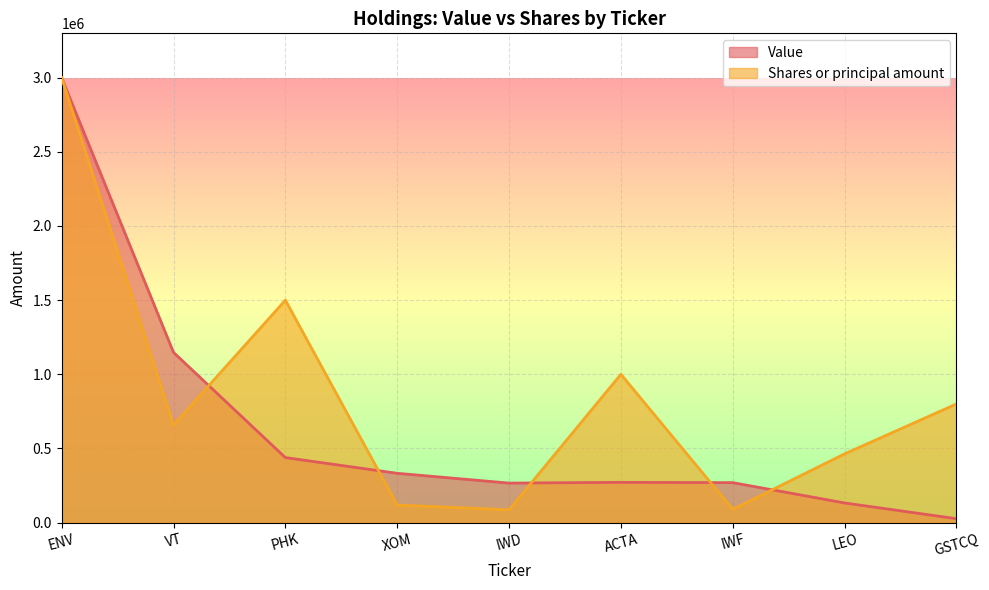

How many series are shown in this chart?

2